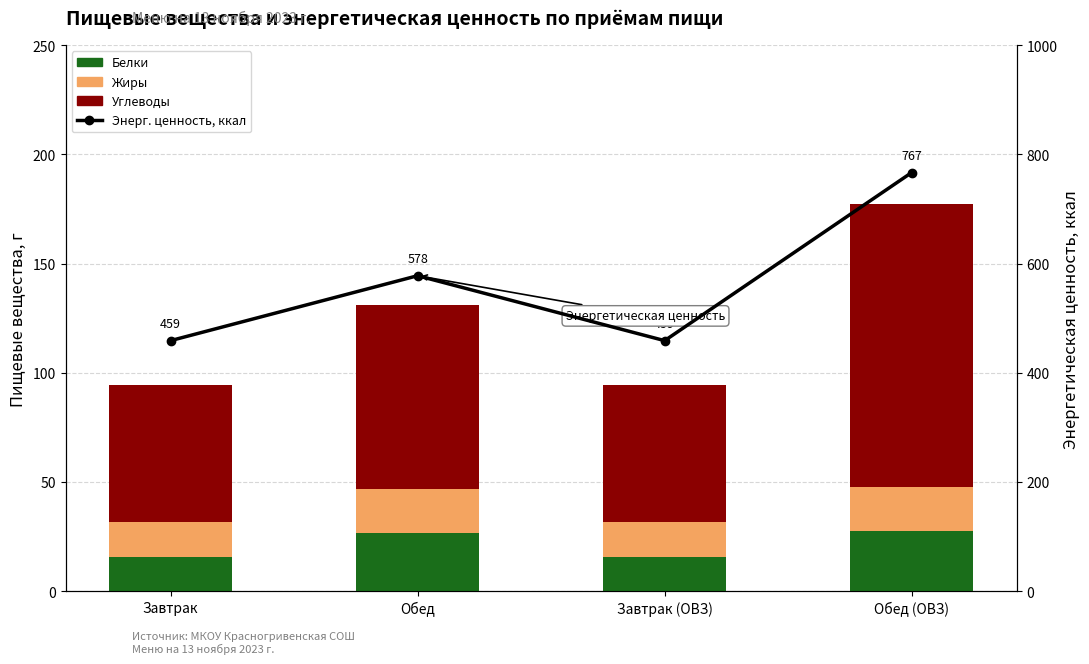

How many distinct data groups are displayed?

4